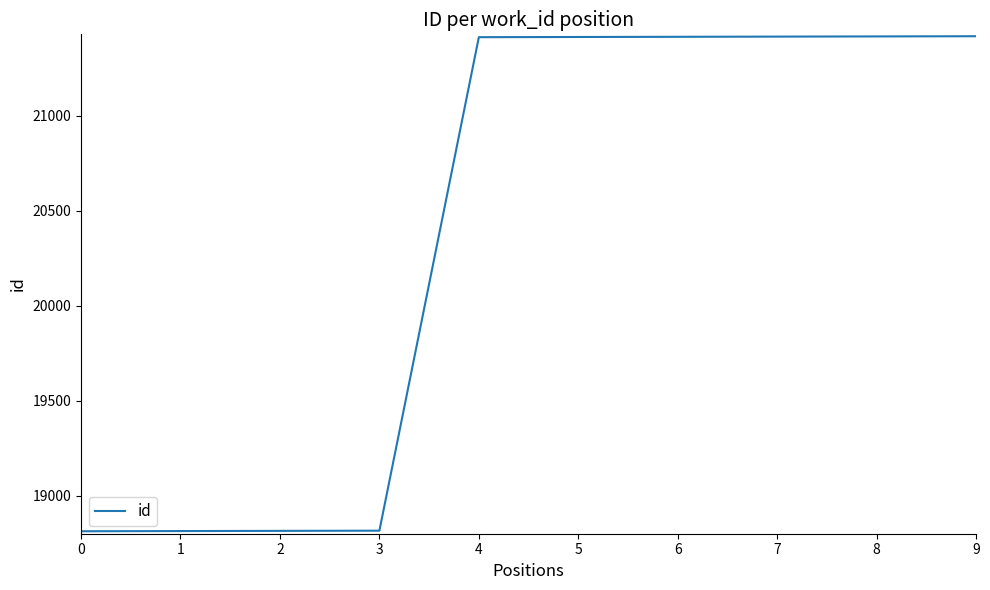

What is the minimum value shown in the chart?

18813